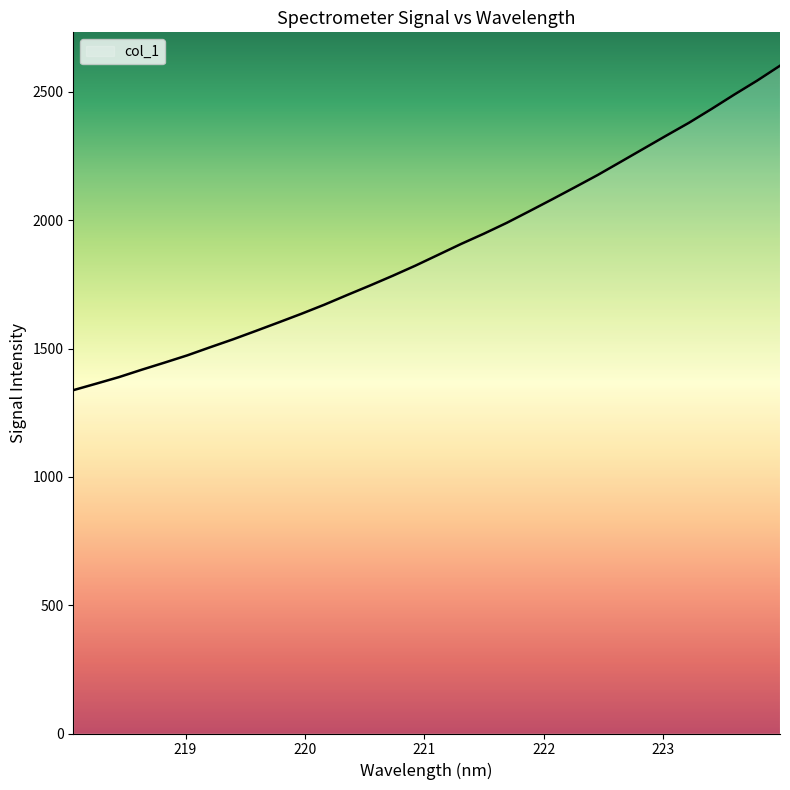

What is the greatest value displayed?

2602.3